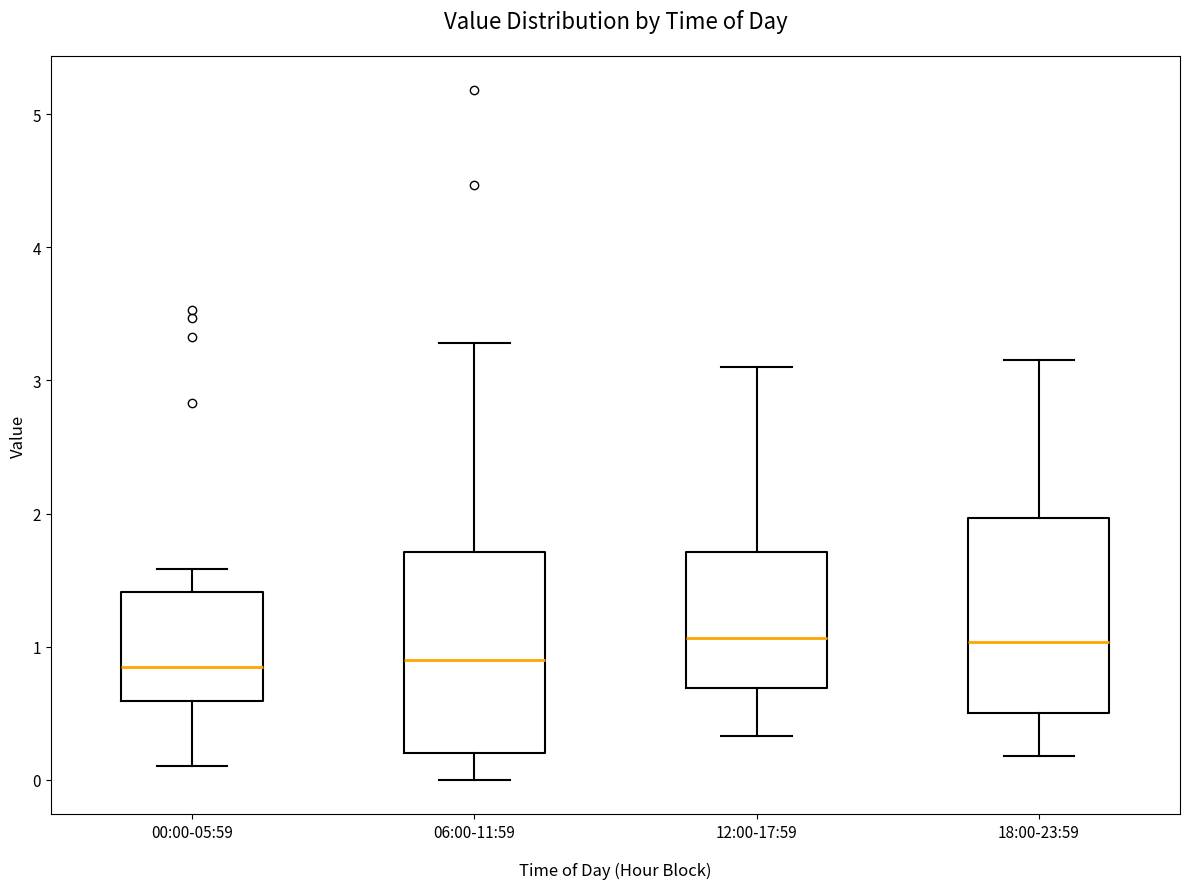

Reading left to right, transcribe this box plot: for each box, give where its median line is, the range the box spans, and where its two whiskers end, as read against the y-axis. The values are not printed on the chart, so give them approximately, as read against the axis.

00:00-05:59: median 0.9, box 0.6 to 1.4, whiskers 0.1 to 1.6
06:00-11:59: median 0.9, box 0.2 to 1.7, whiskers 0.0 to 3.3
12:00-17:59: median 1.1, box 0.7 to 1.7, whiskers 0.3 to 3.1
18:00-23:59: median 1.0, box 0.5 to 2.0, whiskers 0.2 to 3.2